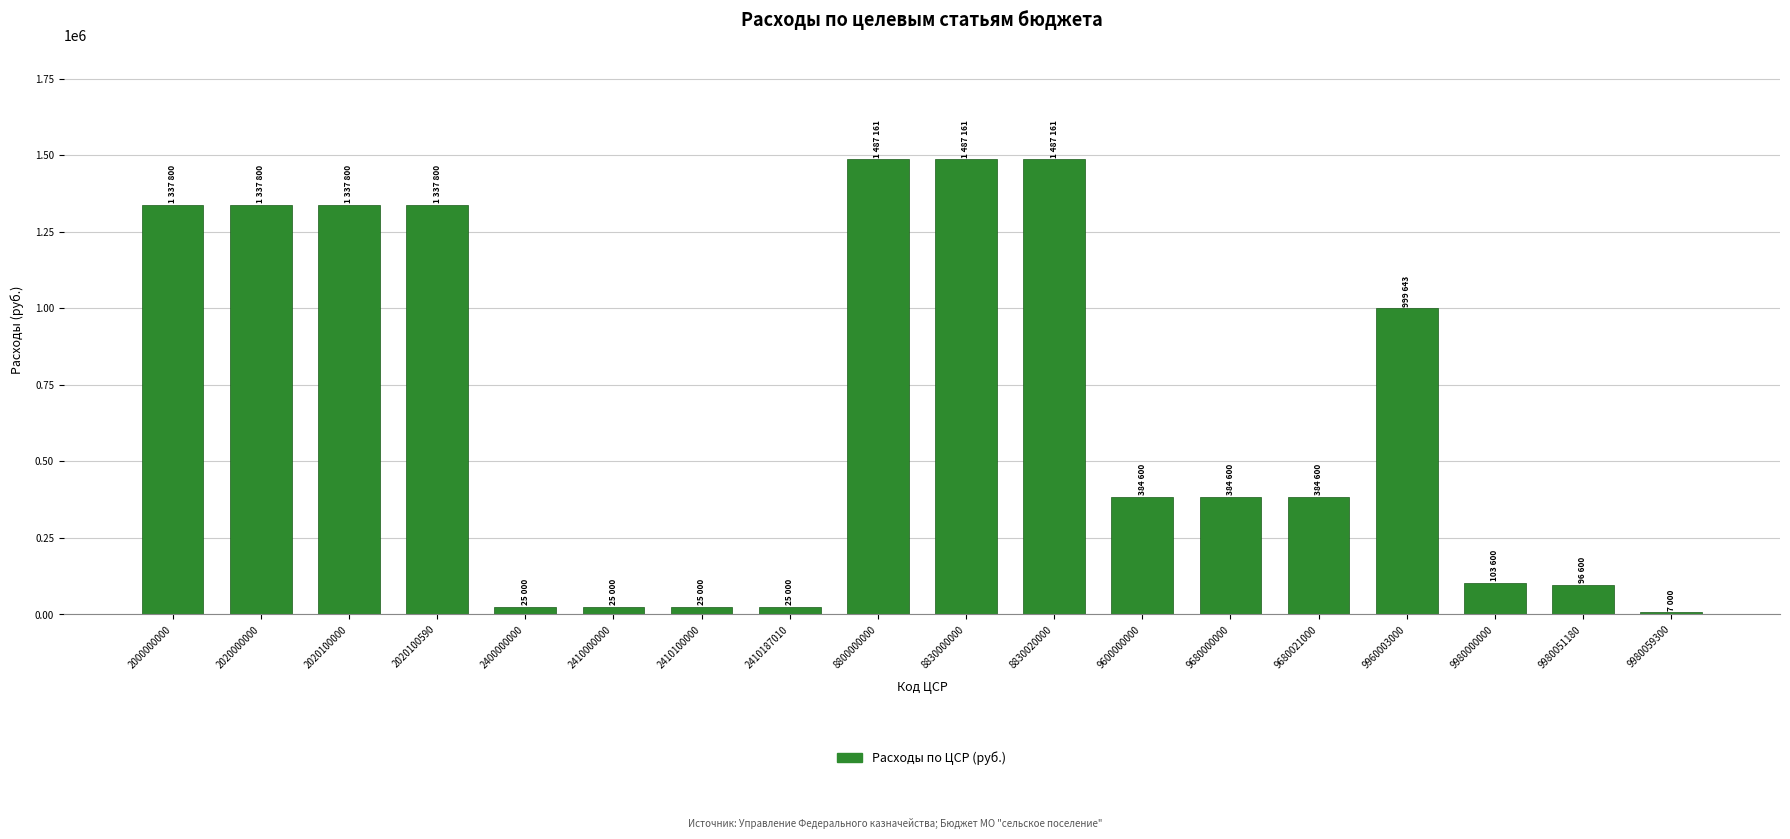

The value at 2020100000 is 1337800.0. True or false?

True